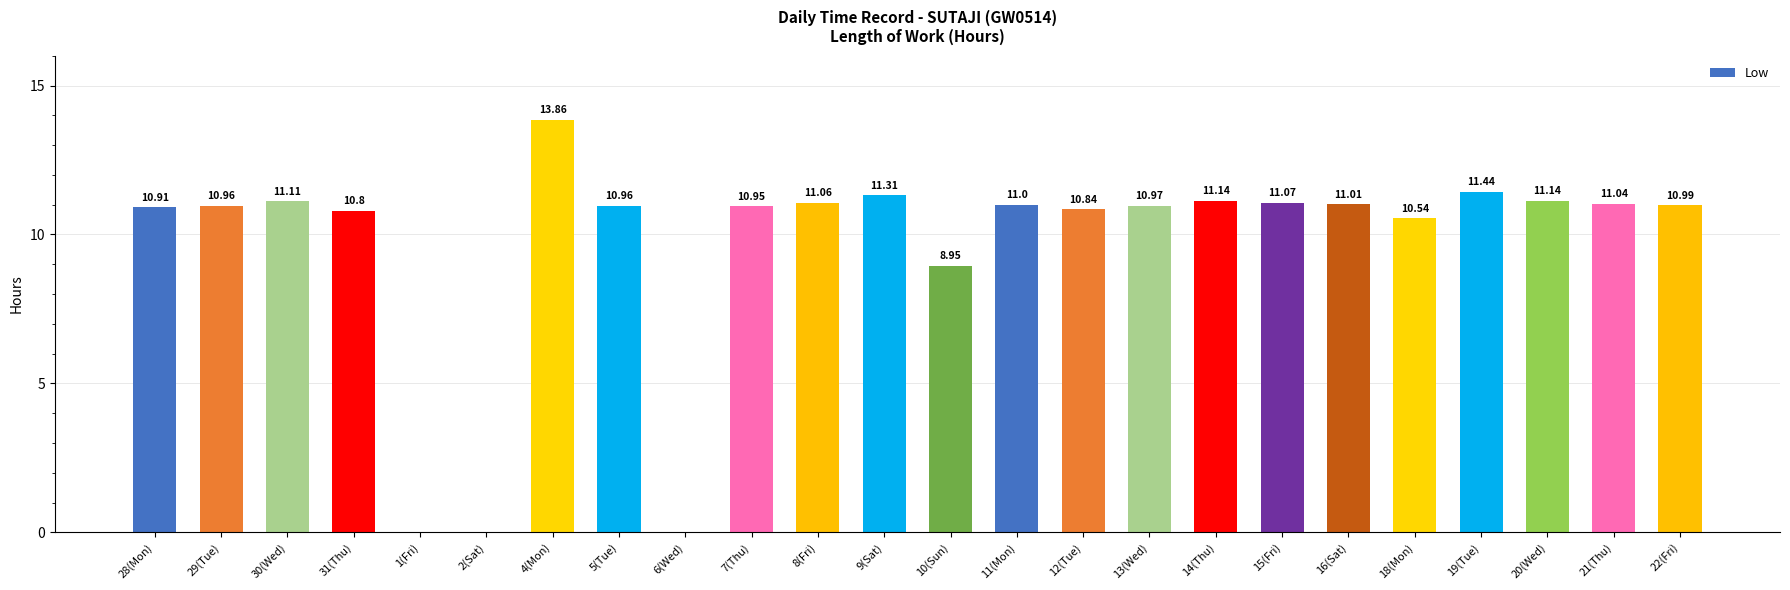

What is the average value?

9.7